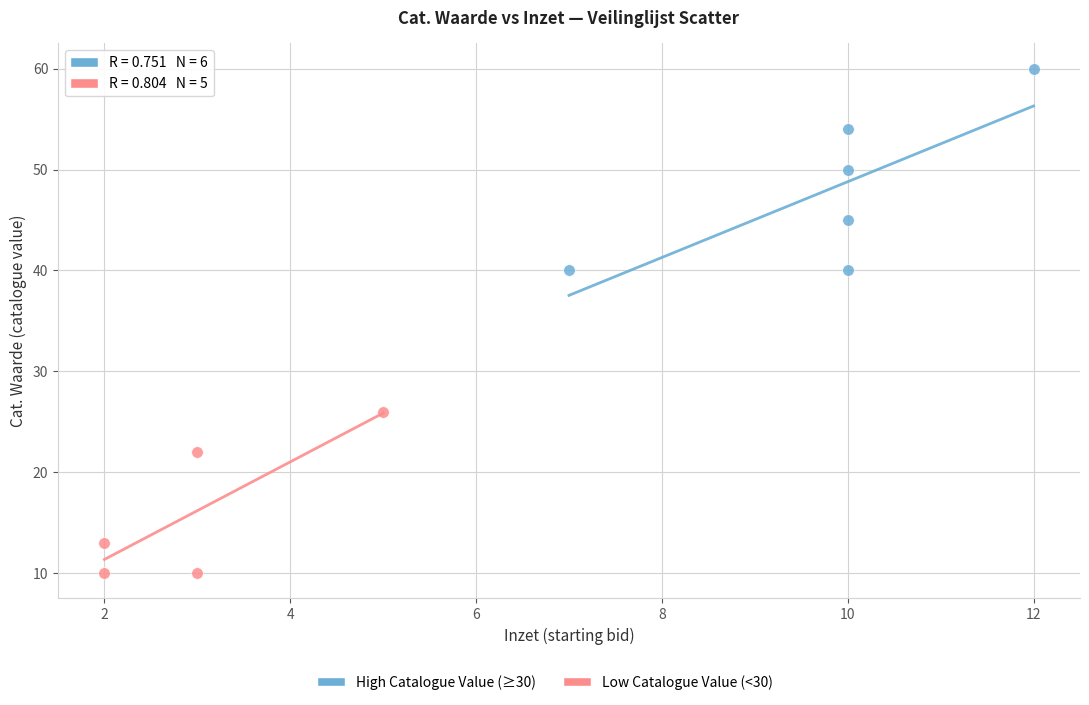

Which series contains the highest Y value?

High Catalogue Value (≥30)